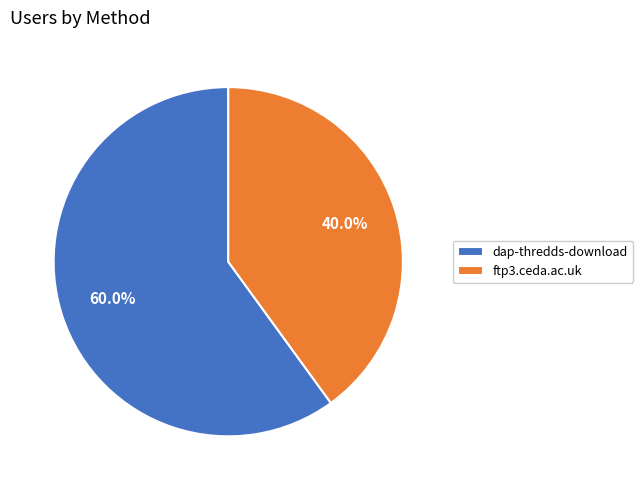

Between ftp3.ceda.ac.uk and dap-thredds-download, which is larger?

dap-thredds-download